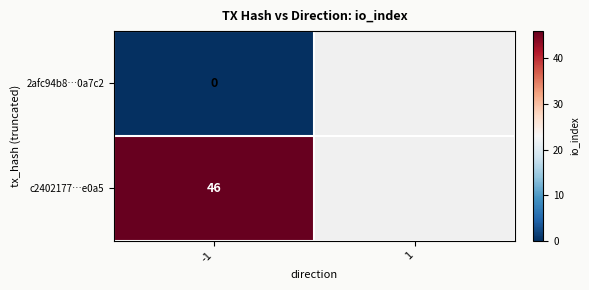

How many data points does each series have?

2